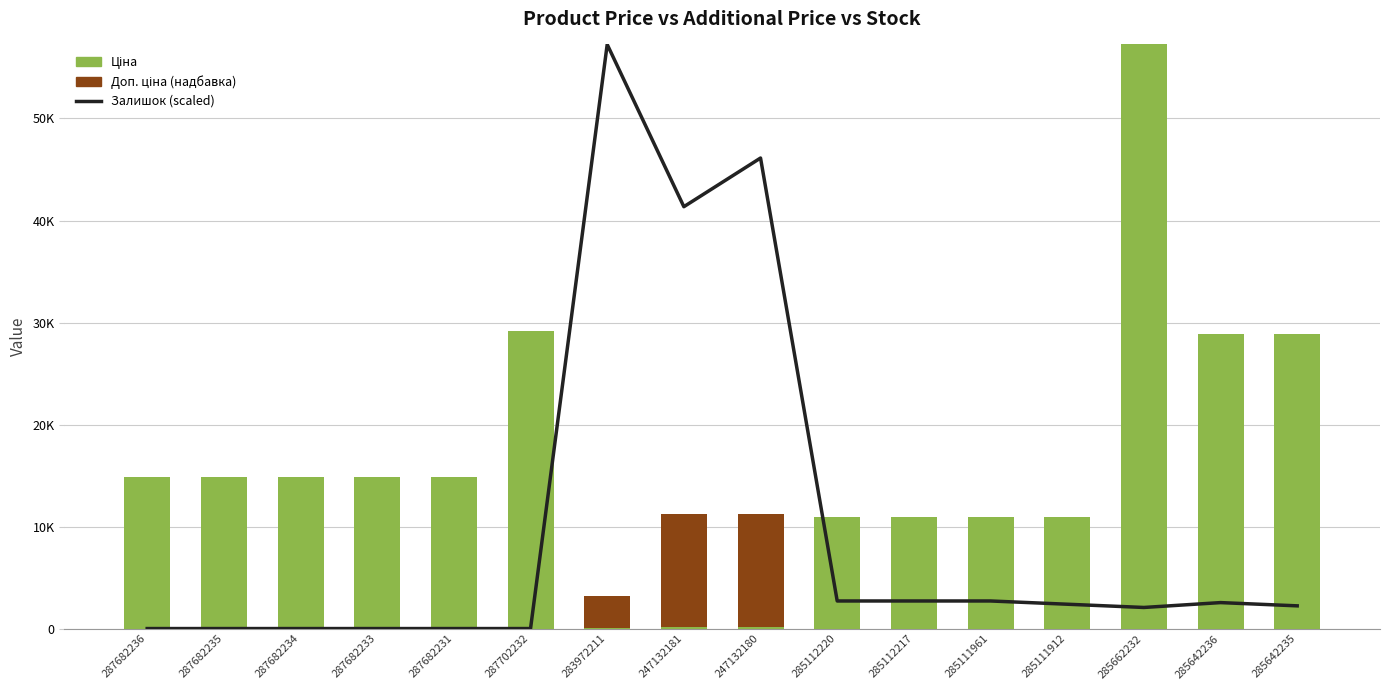

At which category is the sum across all series the highest?

283972211